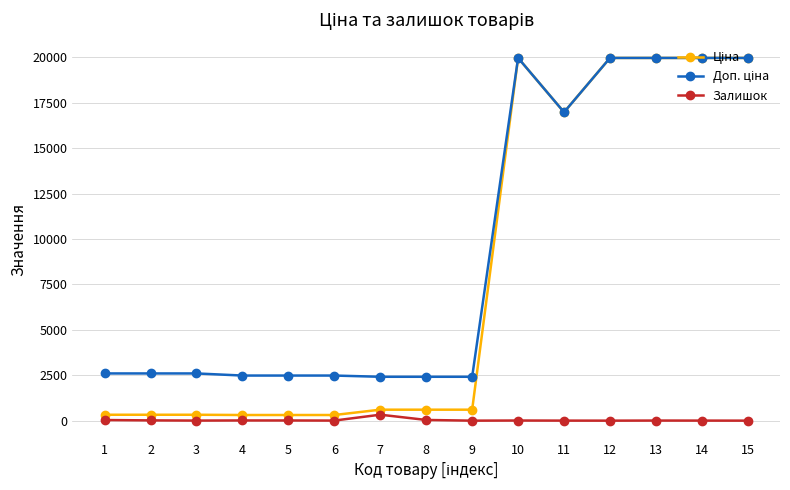

The value of Залишок at 15 is 0.0. True or false?

True